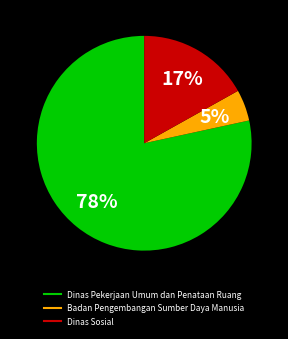

To the nearest percent, what is the average slice percentage?

33%